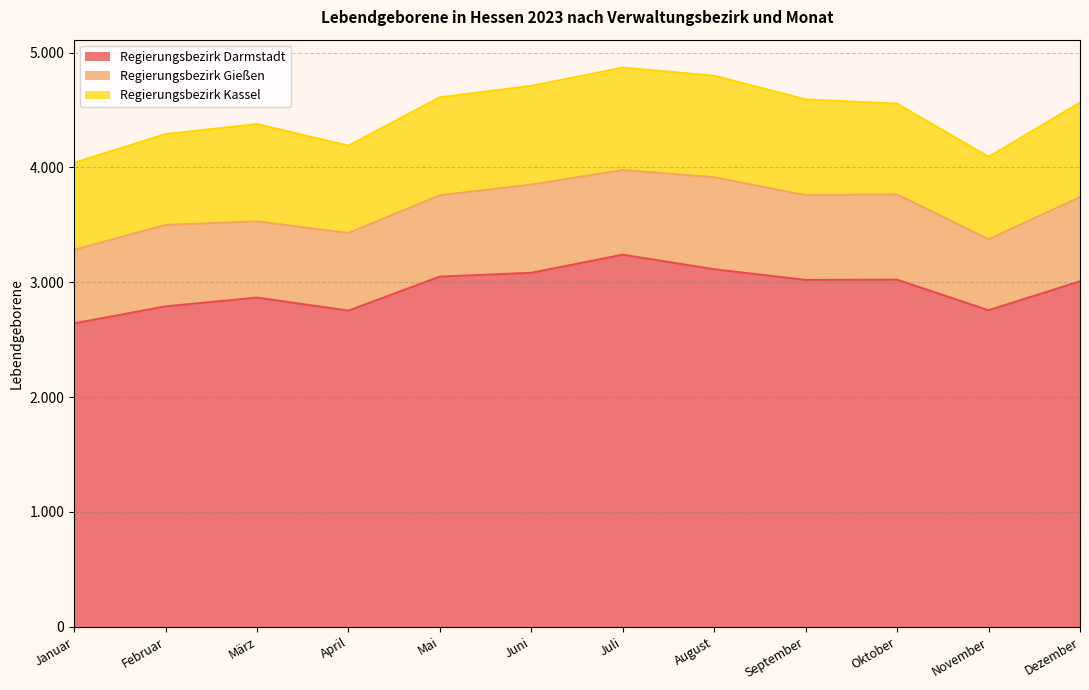

Reading left to right, transcribe all the data shown in this chart.

Regierungsbezirk Darmstadt: Januar=2642	Februar=2790	März=2866	April=2753	Mai=3049	Juni=3082	Juli=3240	August=3113	September=3020	Oktober=3022	November=2756	Dezember=3008
Regierungsbezirk Gießen: Januar=640	Februar=709	März=664	April=676	Mai=708	Juni=768	Juli=737	August=801	September=738	Oktober=743	November=618	Dezember=733
Regierungsbezirk Kassel: Januar=758	Februar=791	März=847	April=760	Mai=854	Juni=860	Juli=892	August=884	September=834	Oktober=790	November=718	Dezember=823